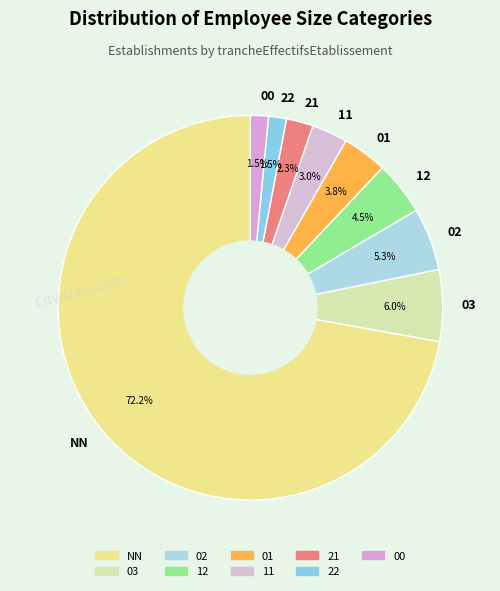

How many segments does this pie chart have?

9